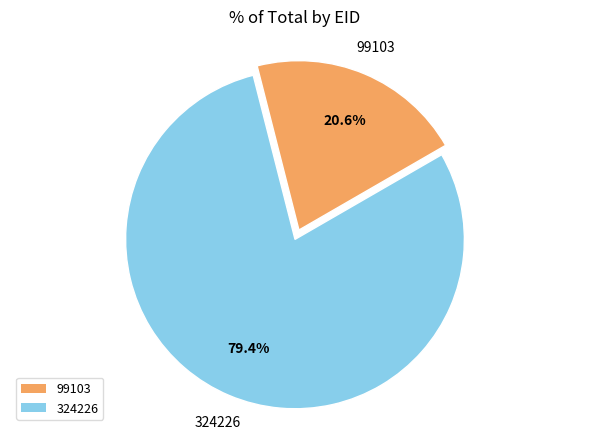

How much of the chart is everything except 99103?

79.4%